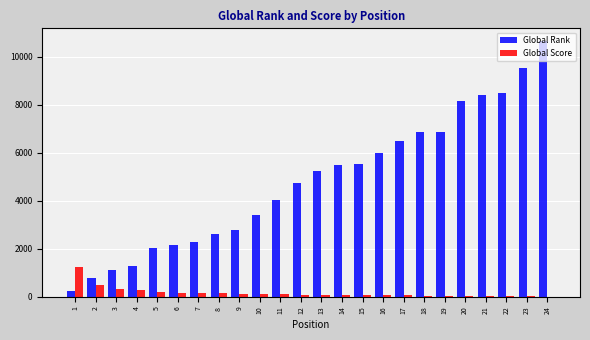

Is the value of Global Rank at 15 greater than the value of Global Score at 3?

Yes